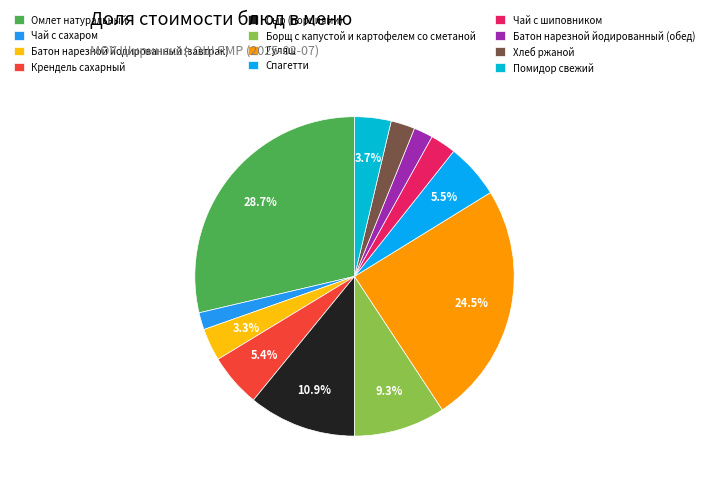

Between Чай с сахаром and Омлет натуральный, which is larger?

Омлет натуральный